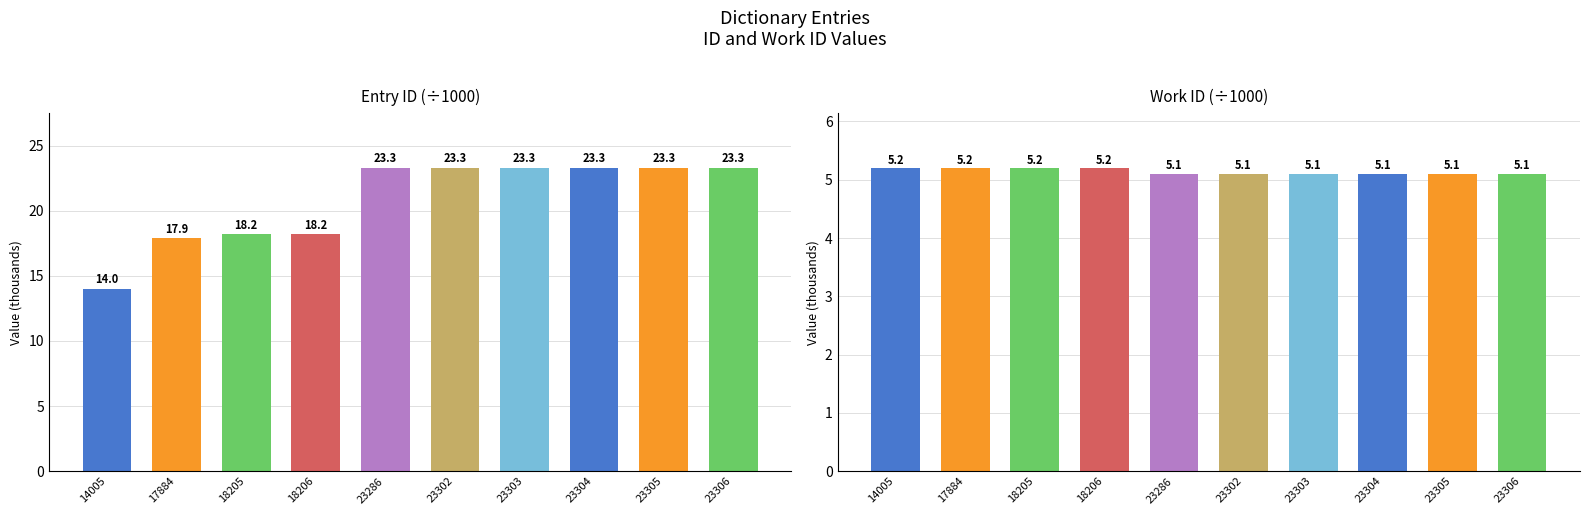

Rank the series at 23303 from highest to lowest value.

id, work_id